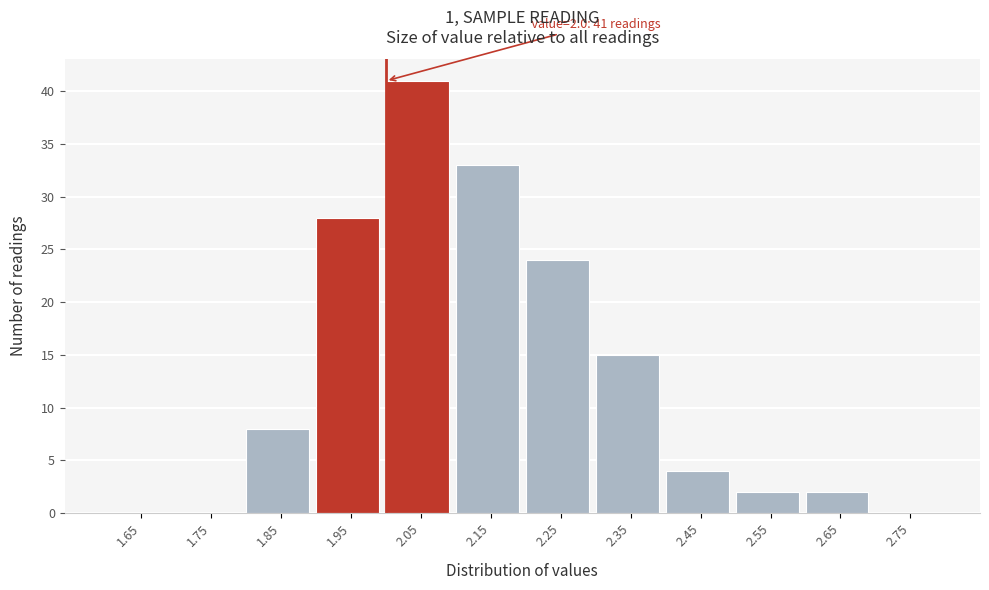

Which range on the x-axis has the tallest bar?

2.0 to 2.1